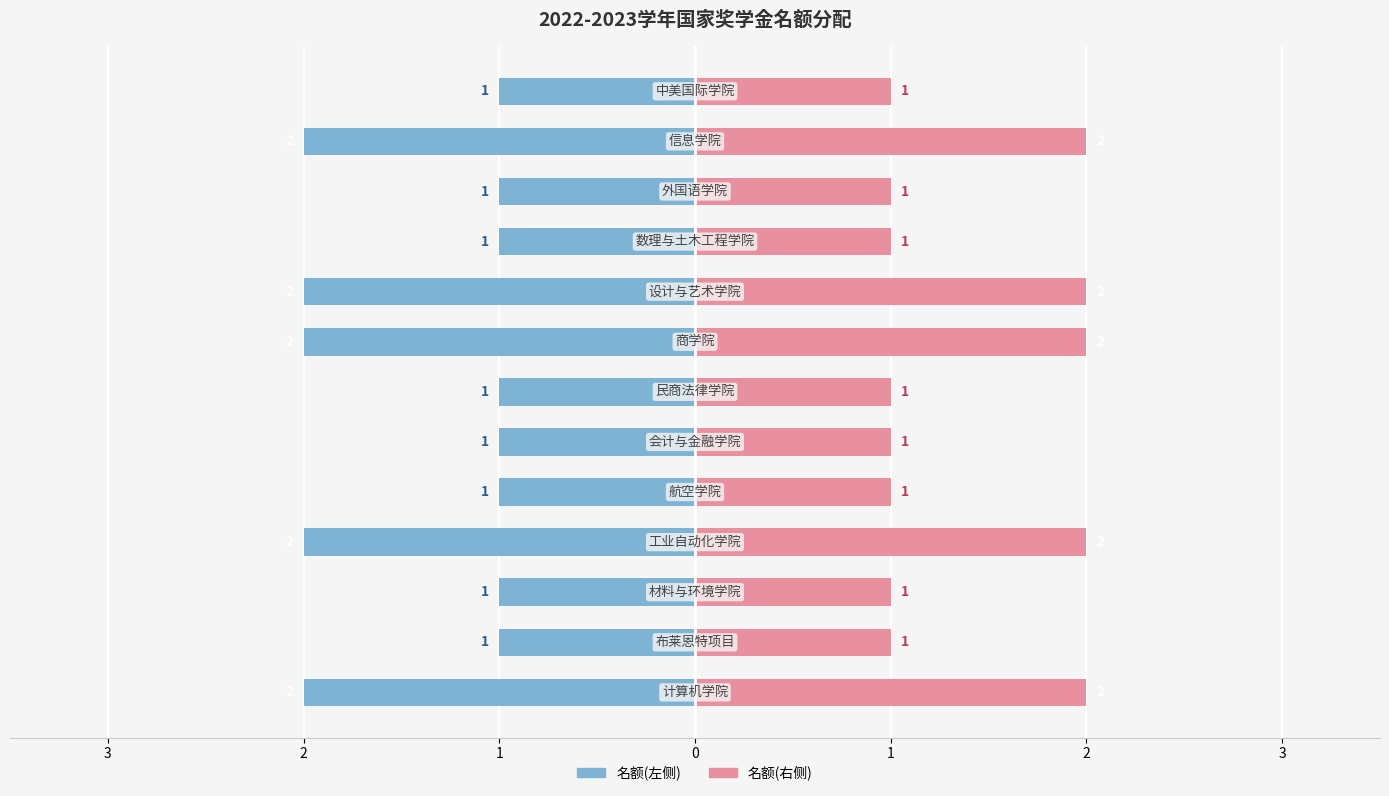

Rank the series at 10 from highest to lowest value.

名额(右), 名额(左)